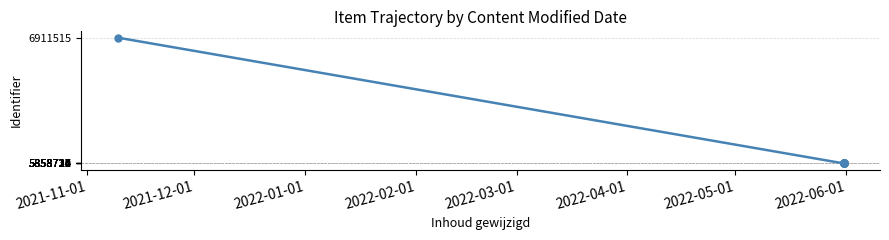

Does the chart display data point markers on the line(s)?

Yes